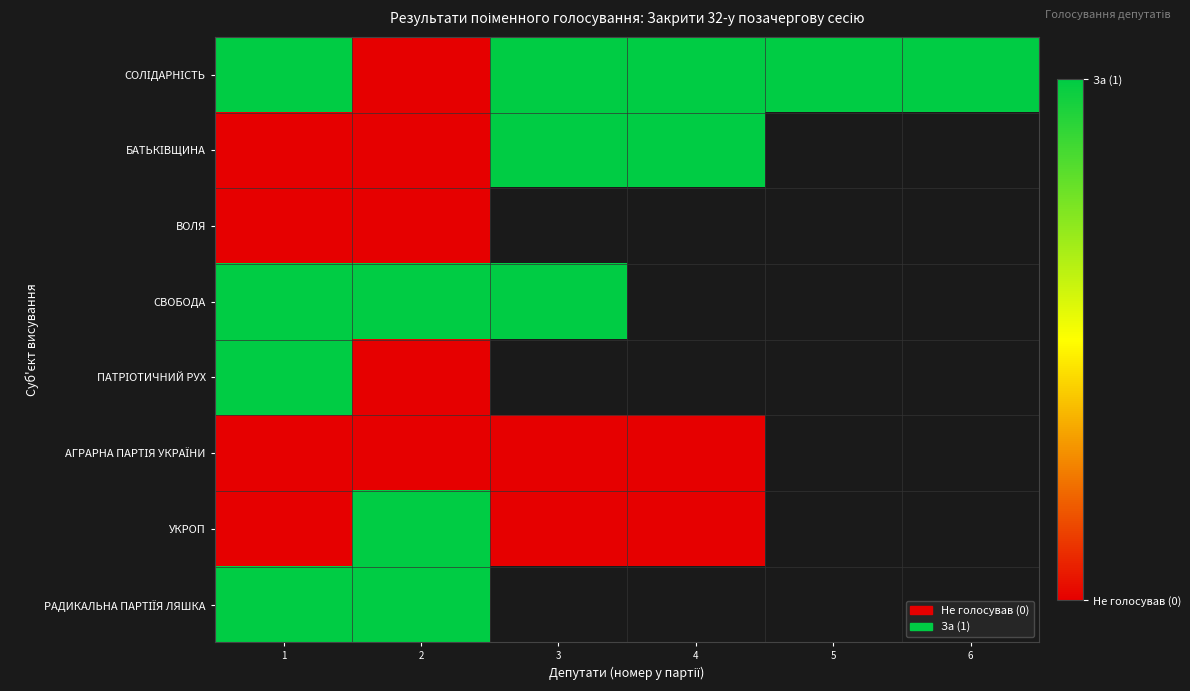

List the series in order of their peak value, highest first.

СОЛІДАРНІСТЬ, БАТЬКІВЩИНА, СВОБОДА, ПАТРІОТИЧНИЙ РУХ, УКРОП, РАДИКАЛЬНА ПАРТІЇЯ ЛЯШКА, ВОЛЯ, АГРАРНА ПАРТІЯ УКРАЇНИ